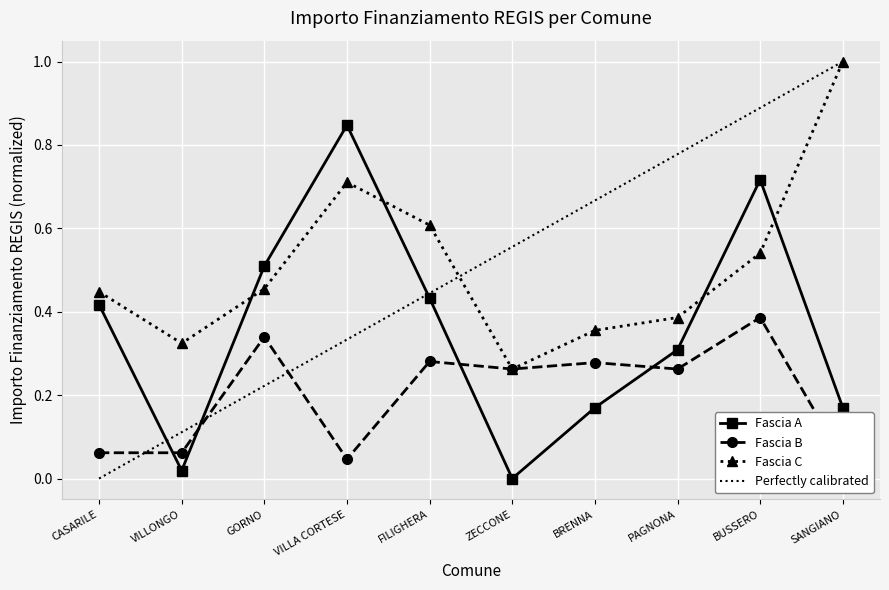

Rank the series at FILIGHERA from lowest to highest value.

Fascia B, Fascia A, Fascia C